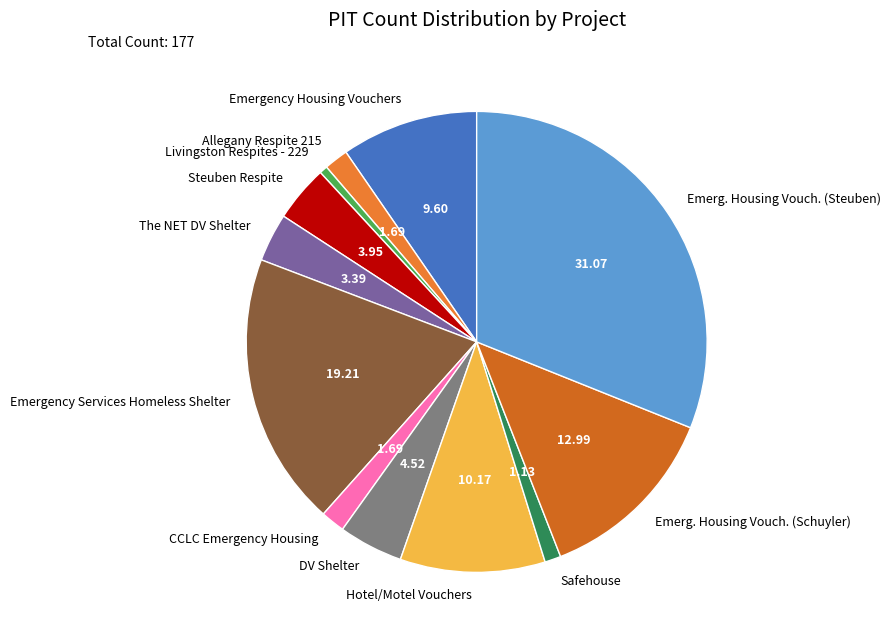

How many slices are in this pie chart?

12